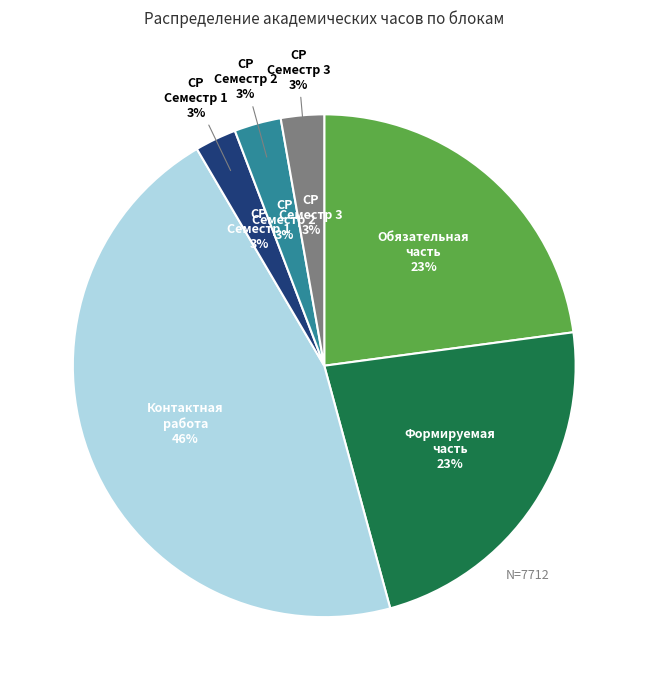

Between СР (Семестр 3) and Конт. раб., which is larger?

Конт. раб.